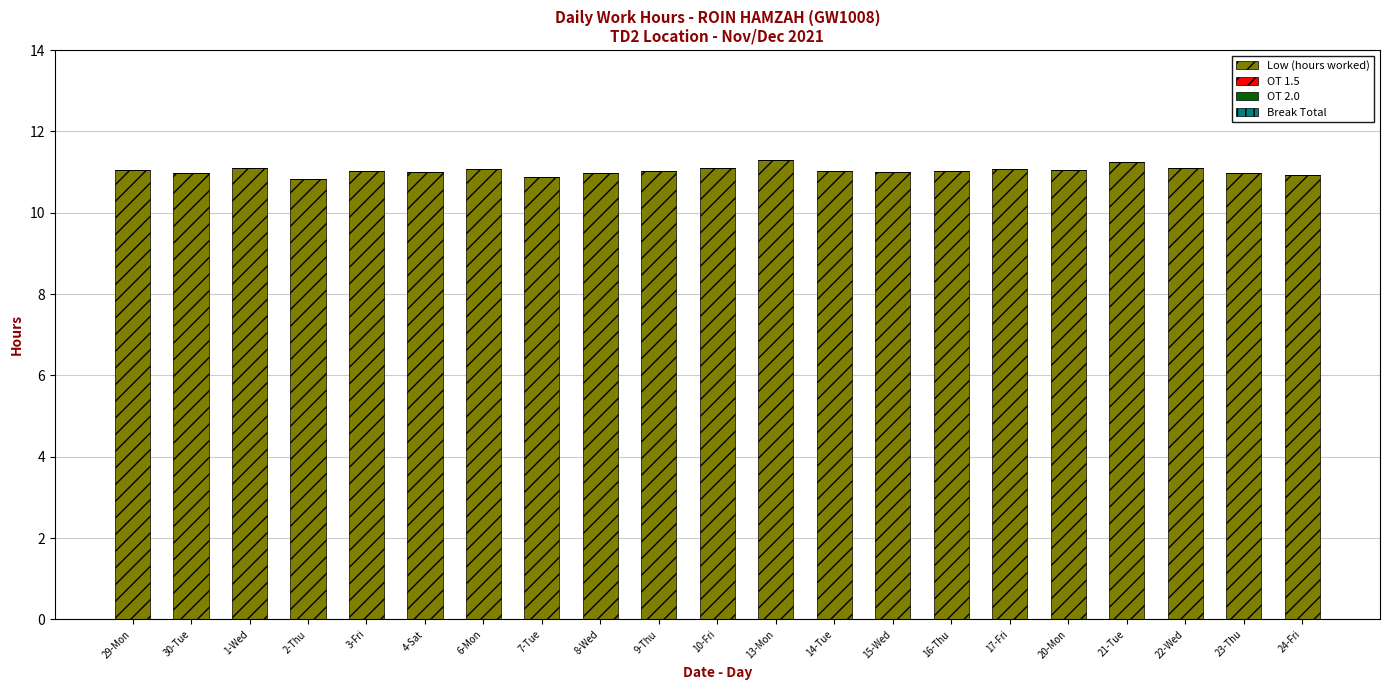

Is it true that the value at 29-Mon is 11.1?

True